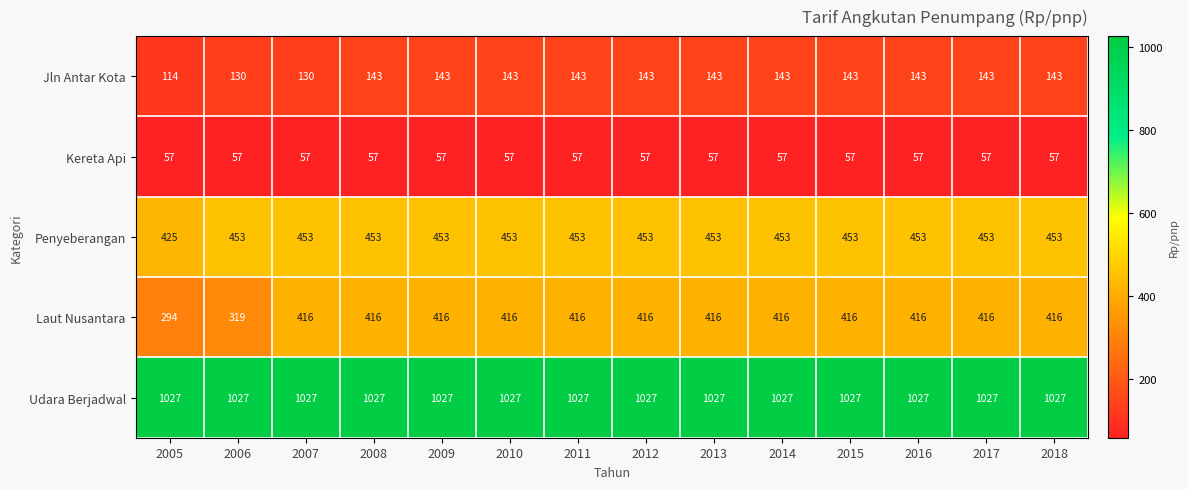

Which series has the largest range (max minus min)?

Laut Nusantara